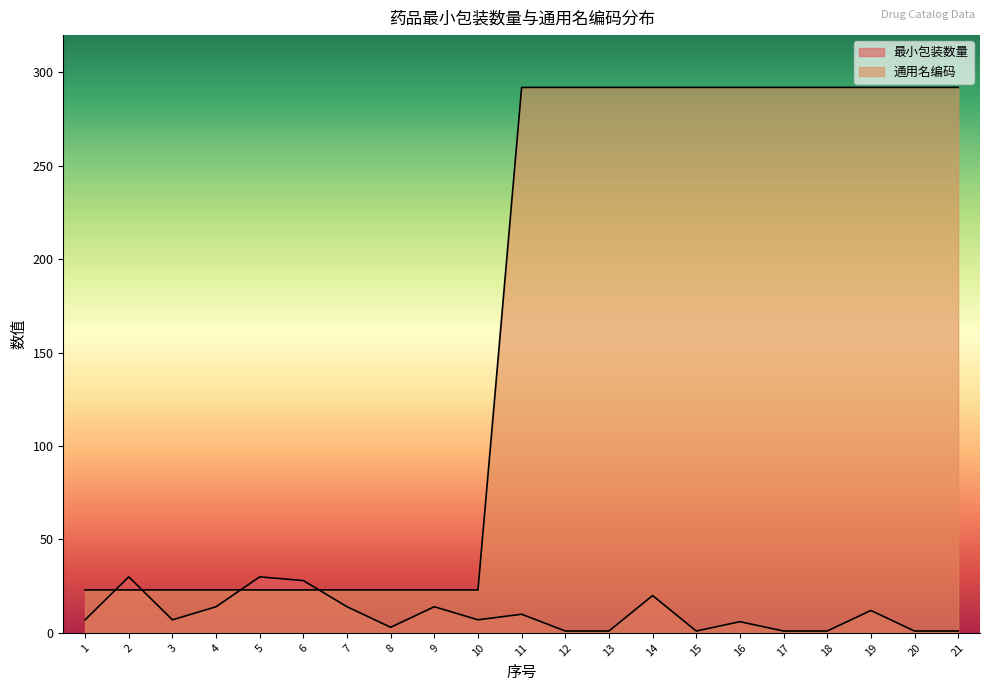

The 最小包装数量 series shows 11 at 10. True or false?

False